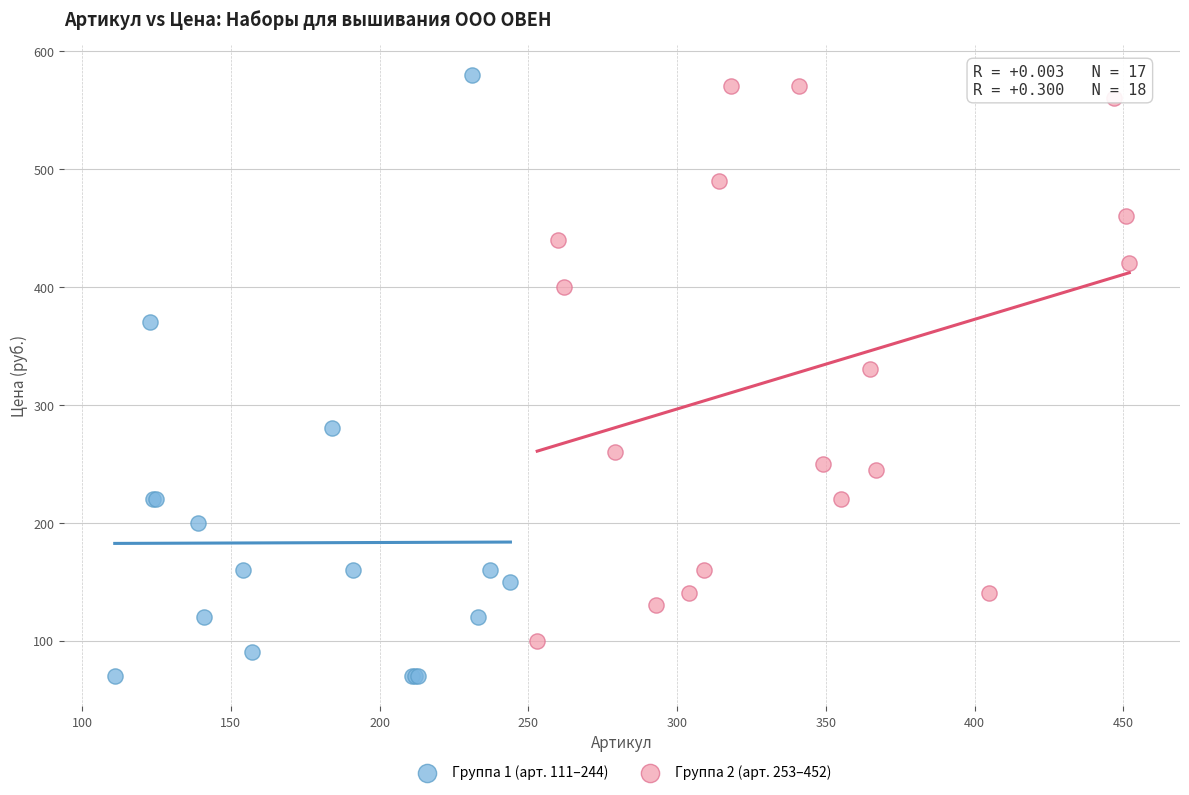

Which series contains the lowest Y value?

Группа 1 (арт. 111–244)